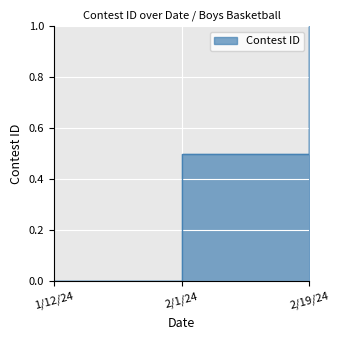

The chart shows a value of 0.7 at 2/1/24. True or false?

False